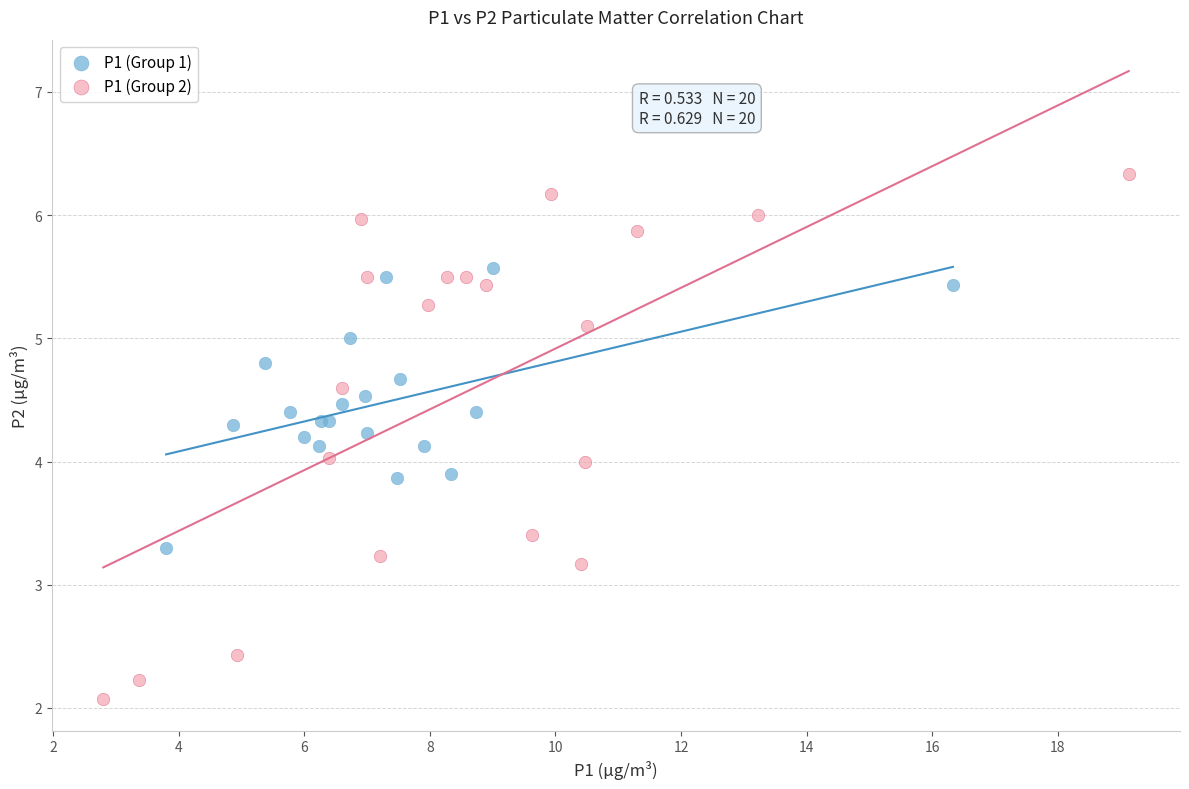

Which series contains the highest Y value?

P1 (Group 2)